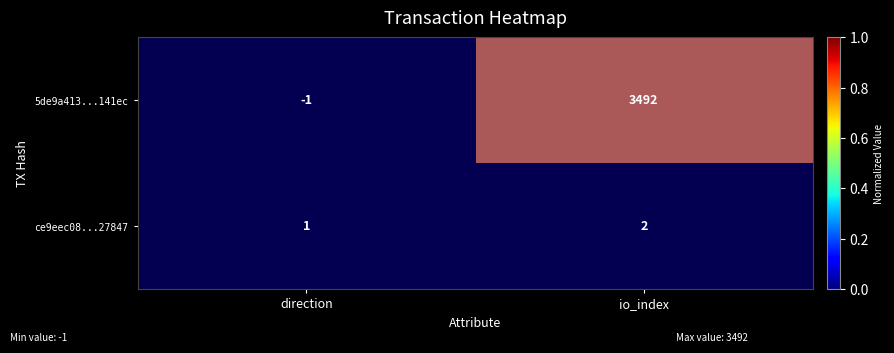

Which series has the largest total across all categories?

5de9a413...141ec